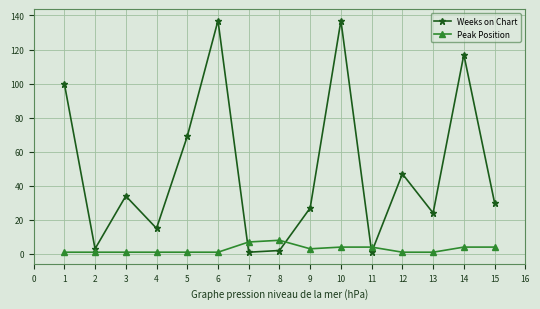

The value of Peak Position at 10 is 4. True or false?

True